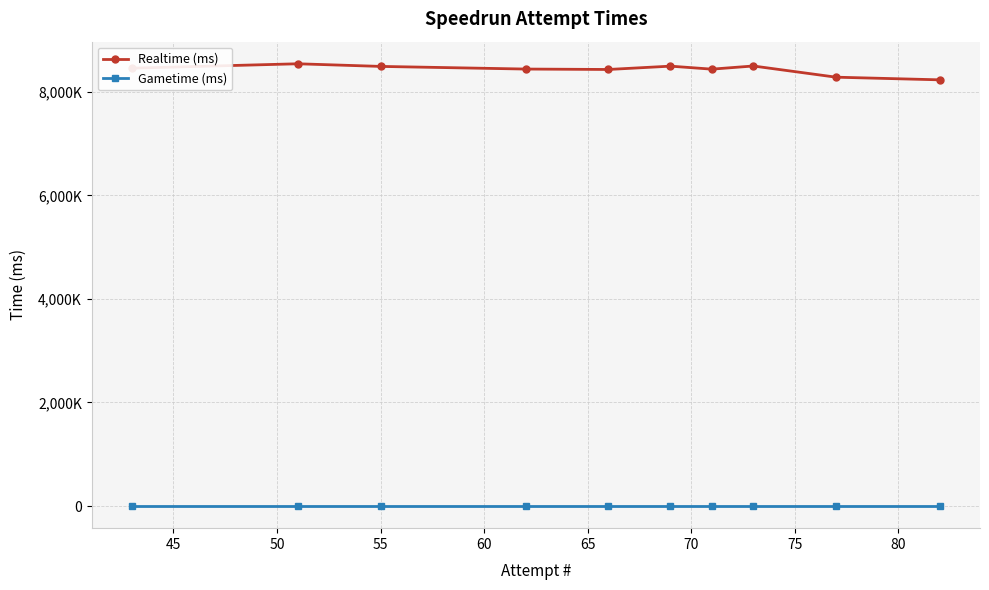

What are all the series names shown in the legend?

Realtime (ms), Gametime (ms)